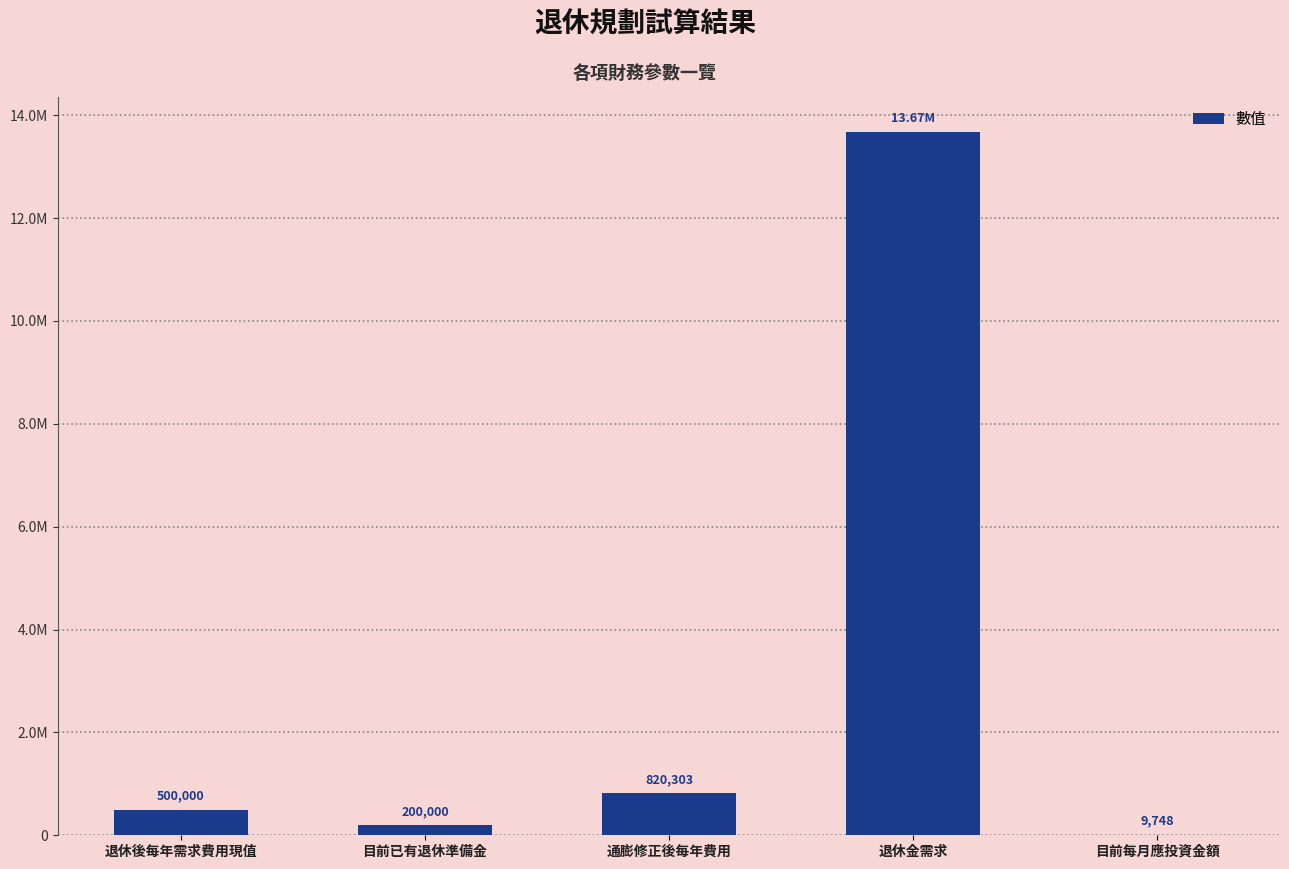

List the labels in order of value, largest first.

退休金需求, 通膨修正後每年費用, 退休後每年需求費用現值, 目前已有退休準備金, 目前每月應投資金額